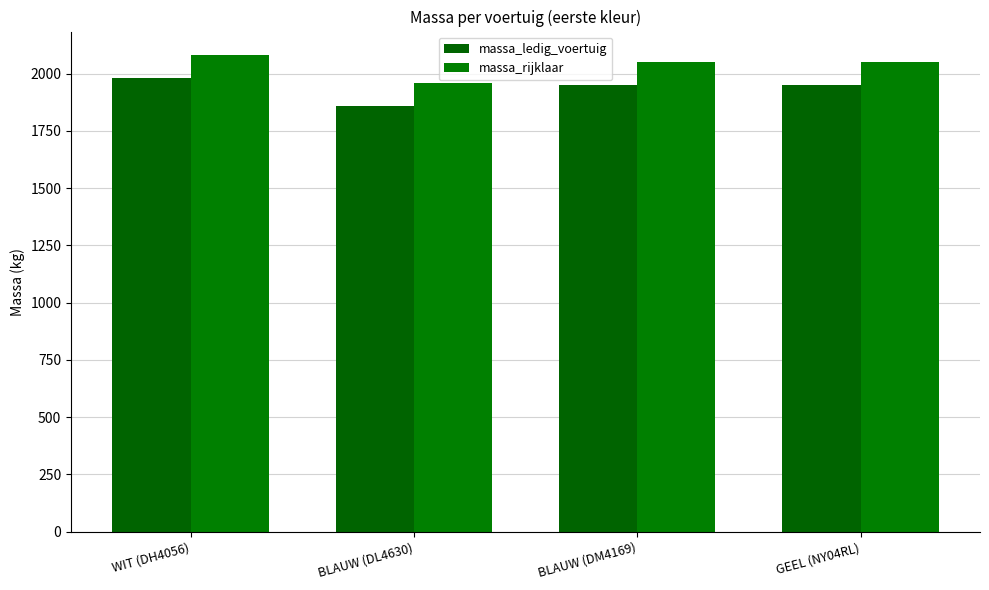

What is the difference between the second highest and minimum values in the massa_rijklaar series?

90